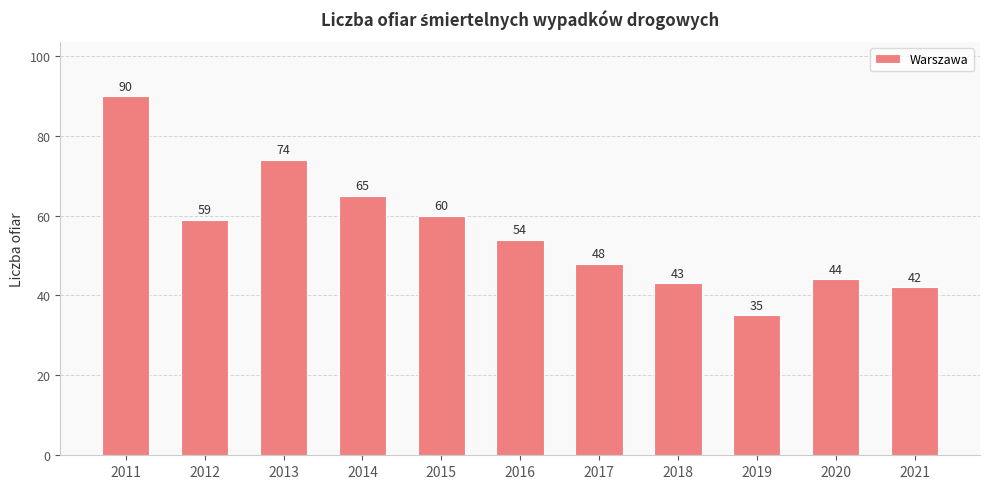

List the labels in order of value, largest first.

2011, 2013, 2014, 2015, 2012, 2016, 2017, 2020, 2018, 2021, 2019